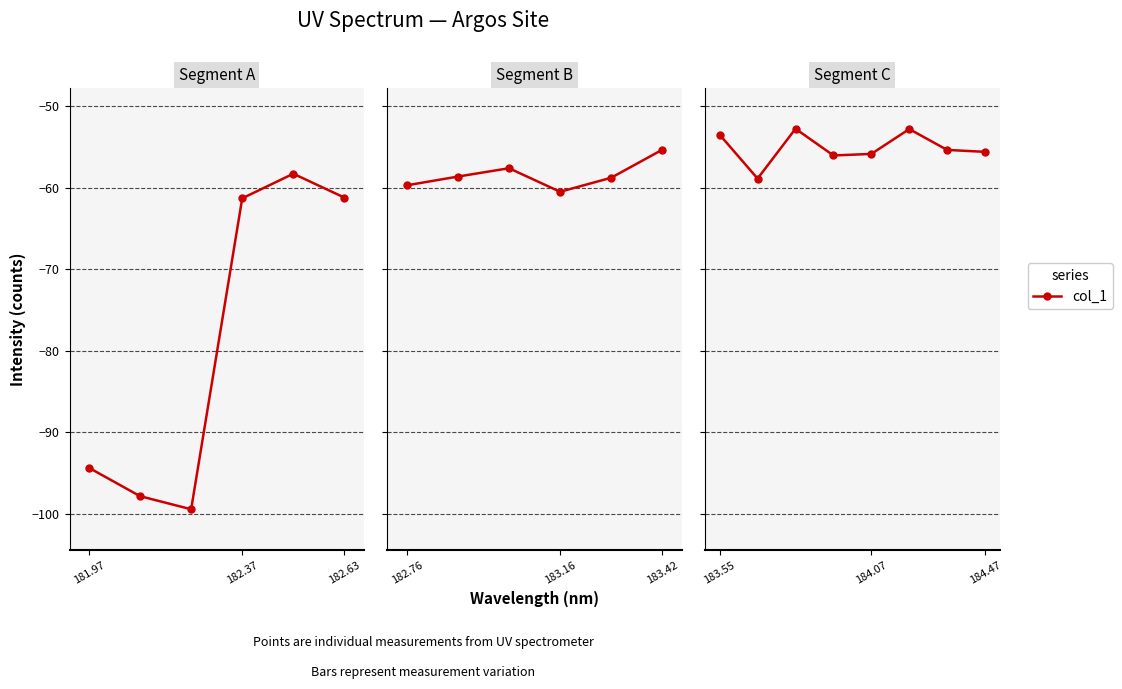

What is the maximum value shown in the chart?

-52.7